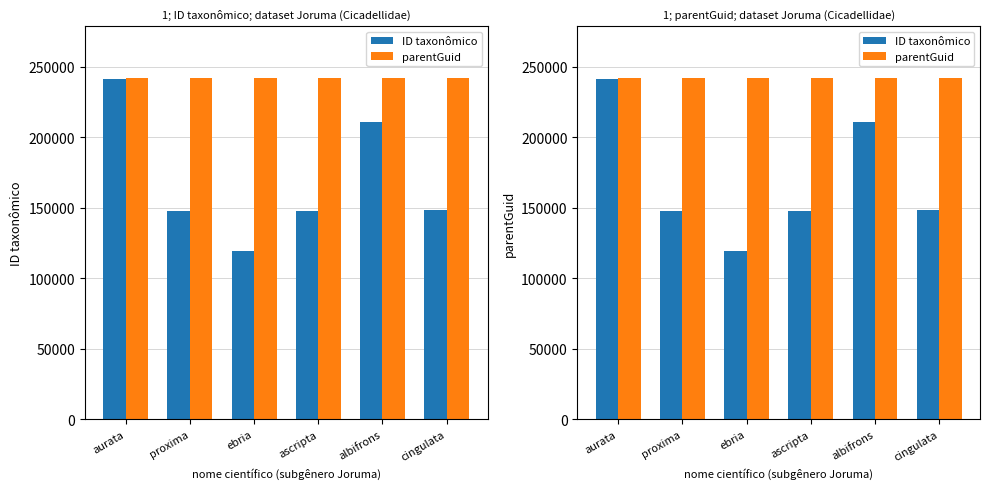

Is it true that parentGuid equals 135059 at proxima?

False